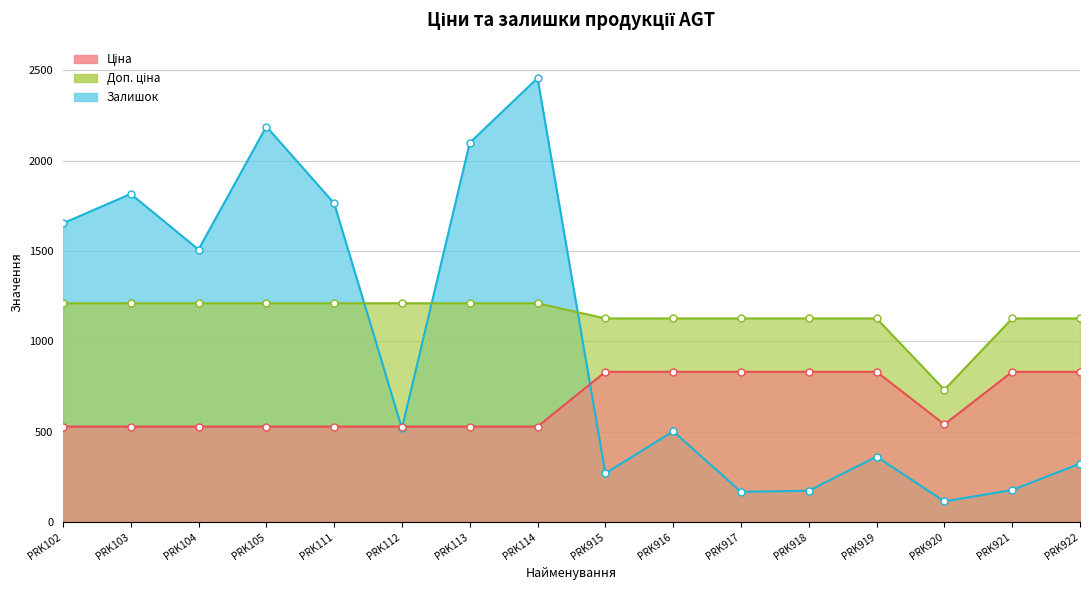

True or false: Доп. ціна and Залишок cross at least once.

True